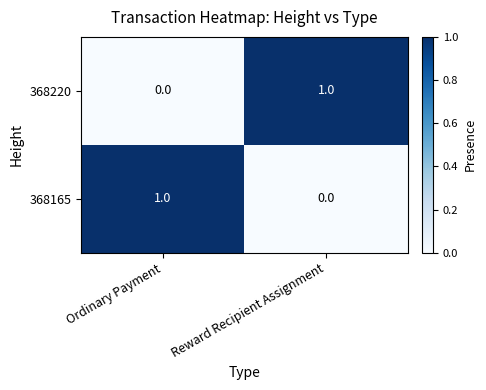

Reading right to left, extract all data points from this chart.

368220: 1	0
368165: 0	1